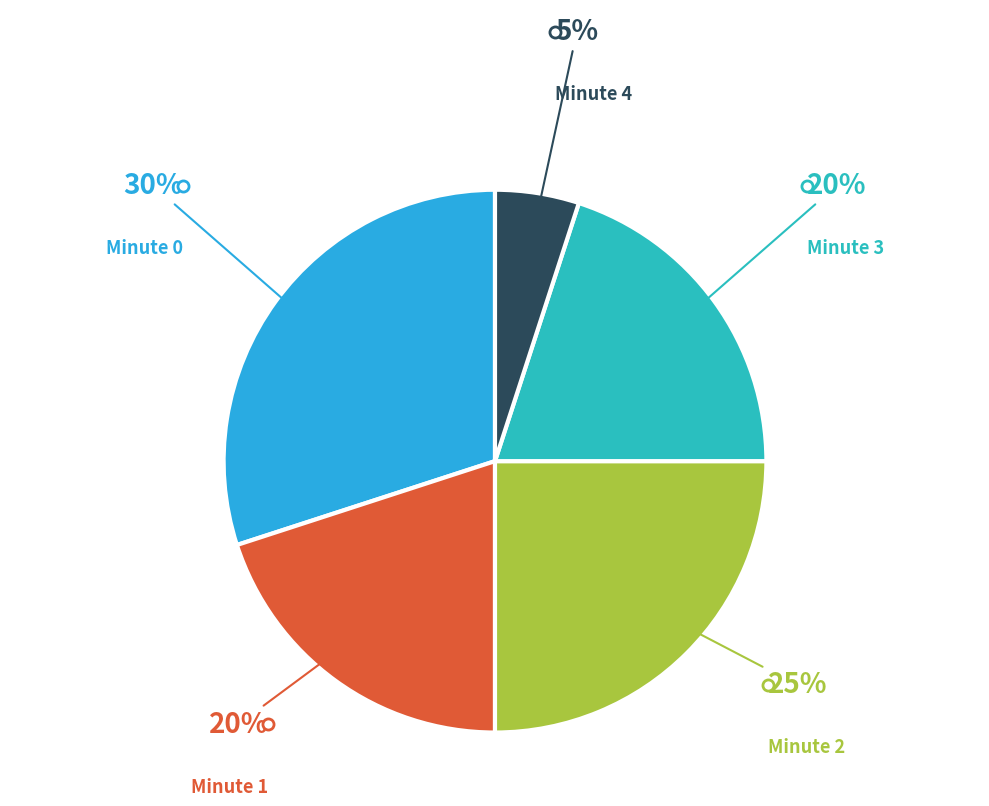

To the nearest percent, what is the difference between the largest and smallest slice percentages?

25%